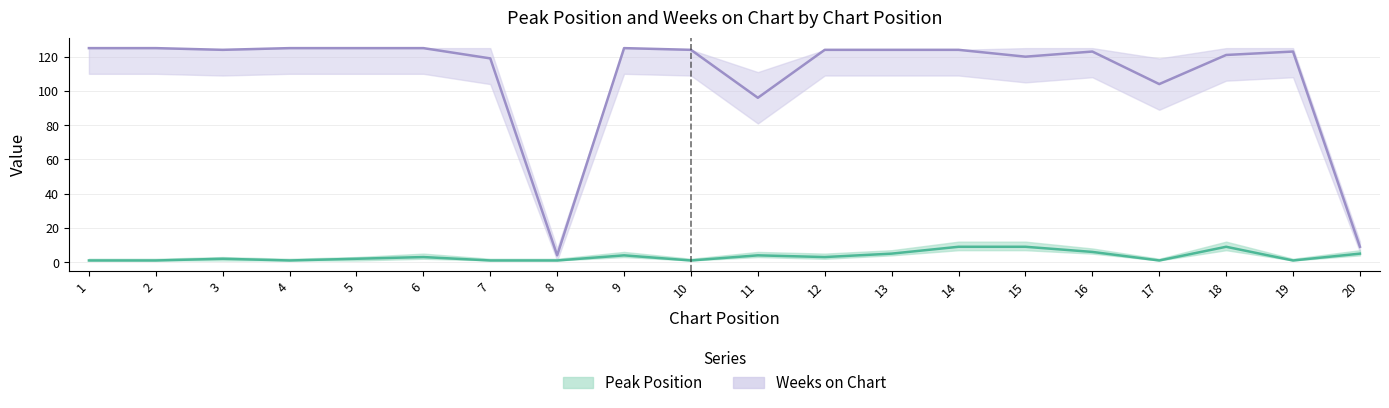

What is the greatest value displayed?

125